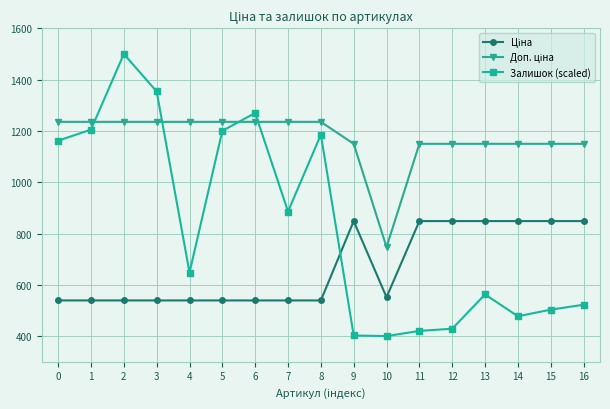

The Залишок (scaled) series shows 255.5 at 13. True or false?

False